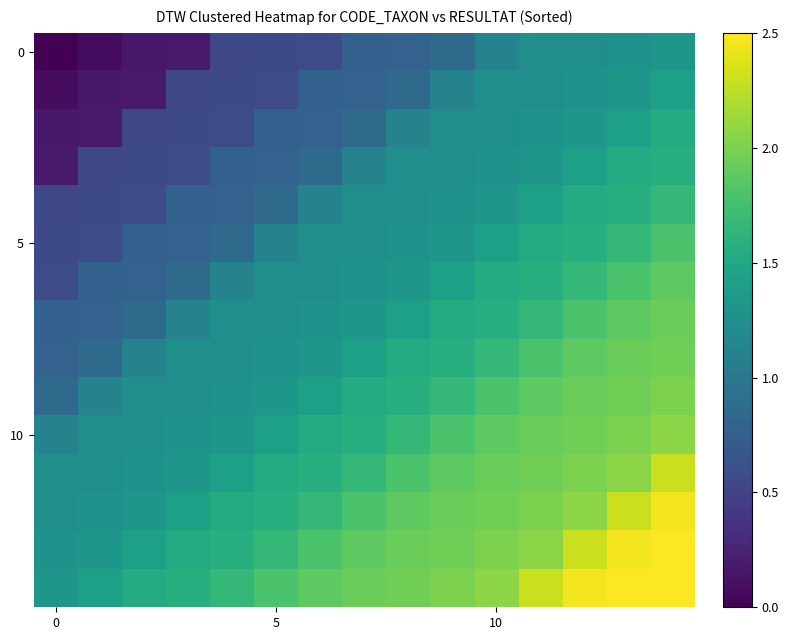

At which category is the sum across all series the highest?

14